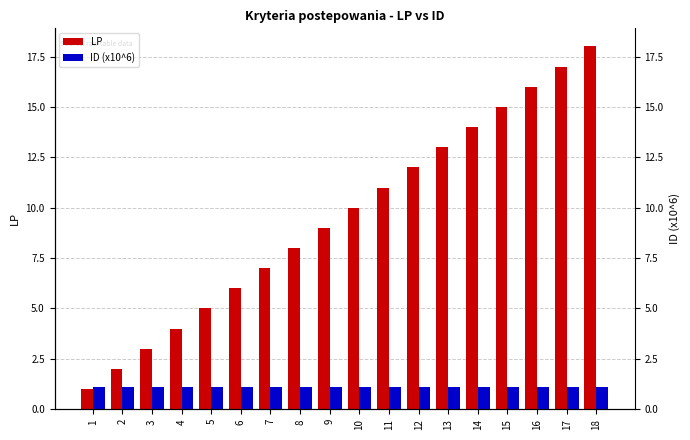

What are all the series names shown in the legend?

LP, ID (x10^6)